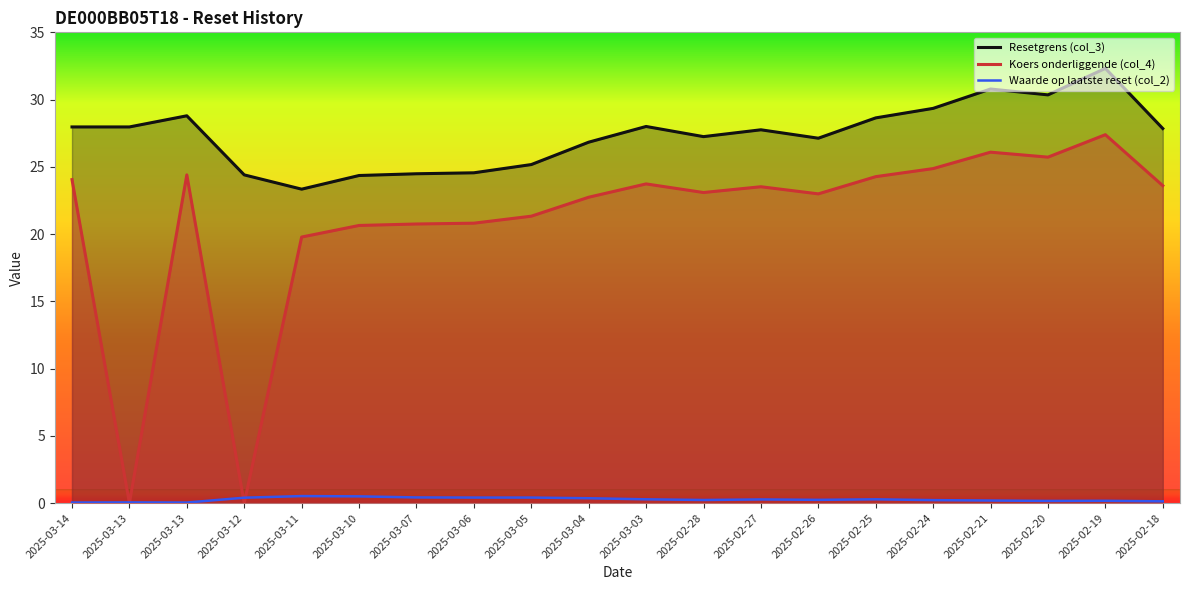

At which label does Resetgrens (col_3) first exceed 27?

2025-03-14